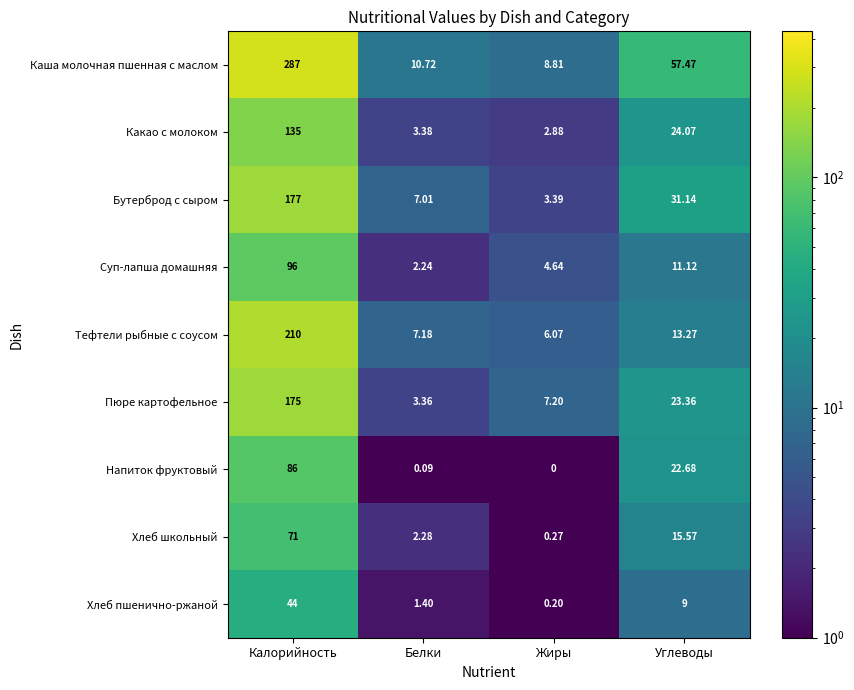

Where does the Каша молочная пшенная с маслом series first go above 57?

Калорийность